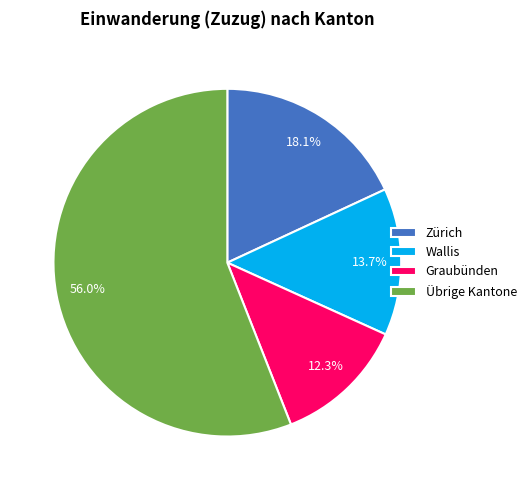

Which category has the biggest portion of the pie?

Übrige Kantone